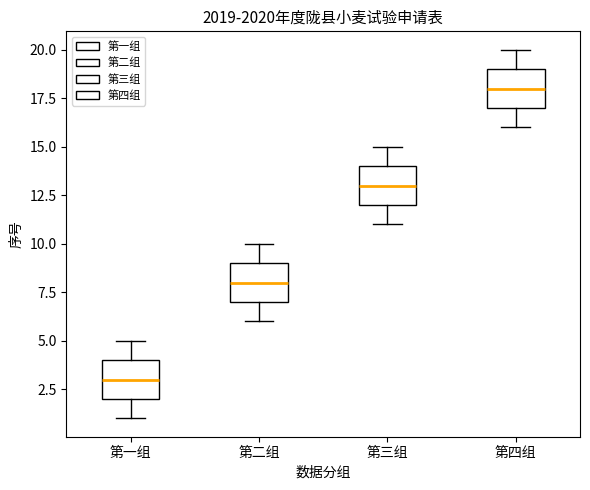

Where does the lower whisker of the box for 第四组 end on the y-axis? The values are not printed on the chart, so give them approximately, as read against the axis.

16